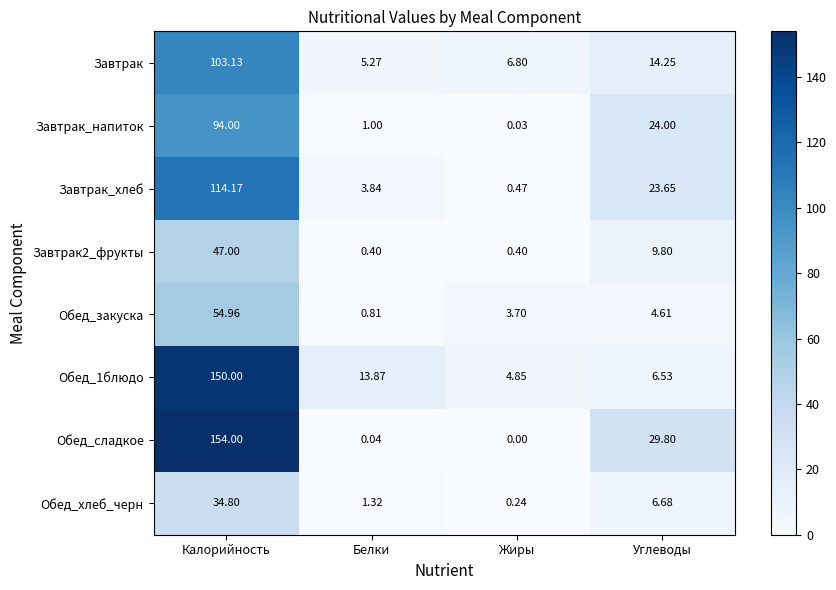

Which category has the highest value in the Обед_1блюдо series?

Калорийность